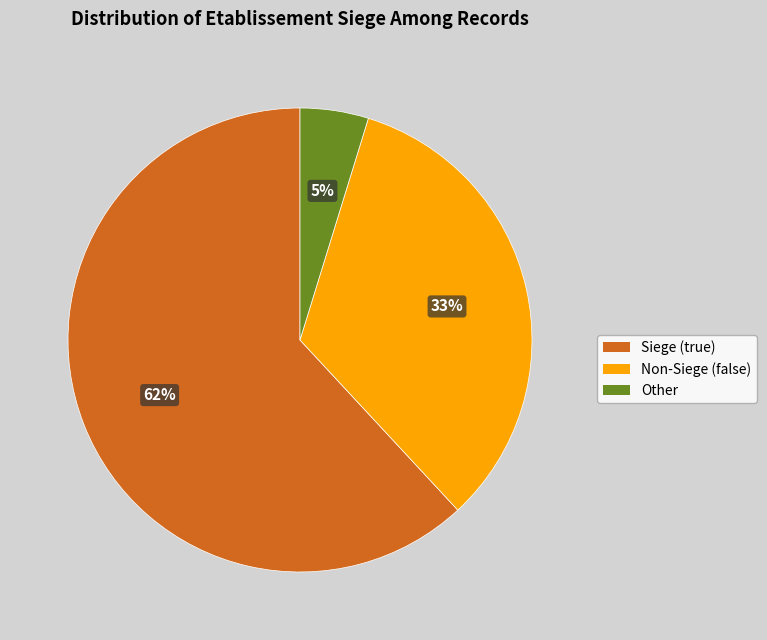

To the nearest percent, what is the difference between the largest and smallest slice percentages?

57%